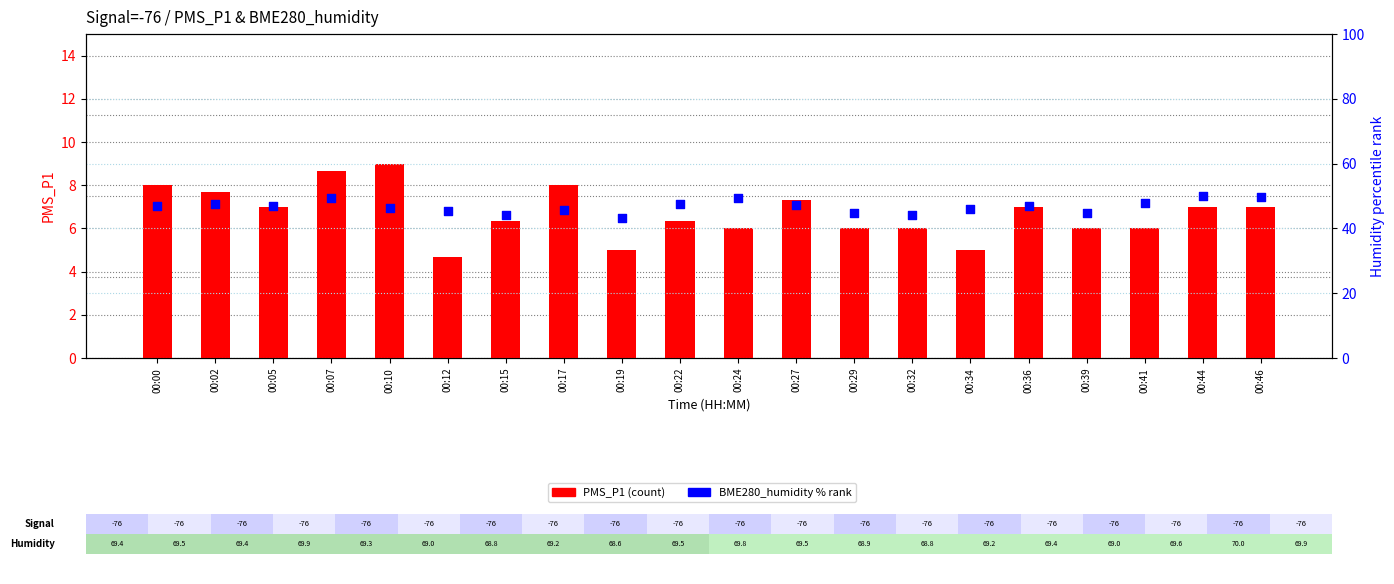

Which series has the largest total across all categories?

BME280_humidity % rank